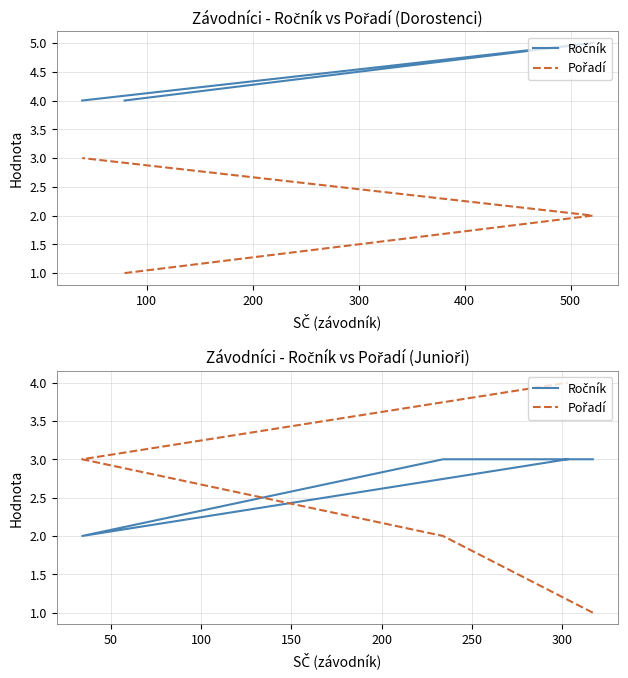

How many categories are shown in the chart?

4